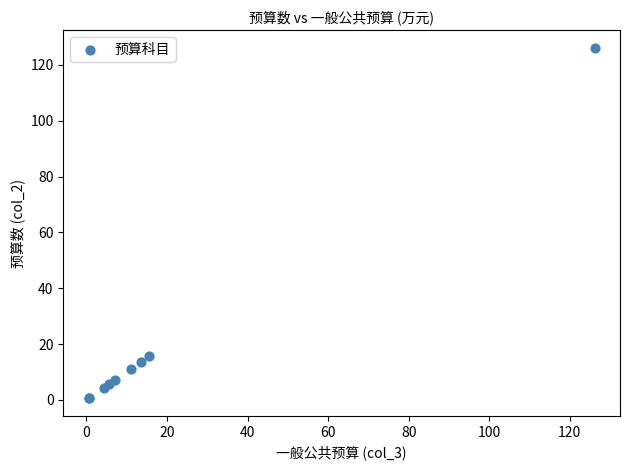

What Y value in the scatter plot is closest to 63?

15.6